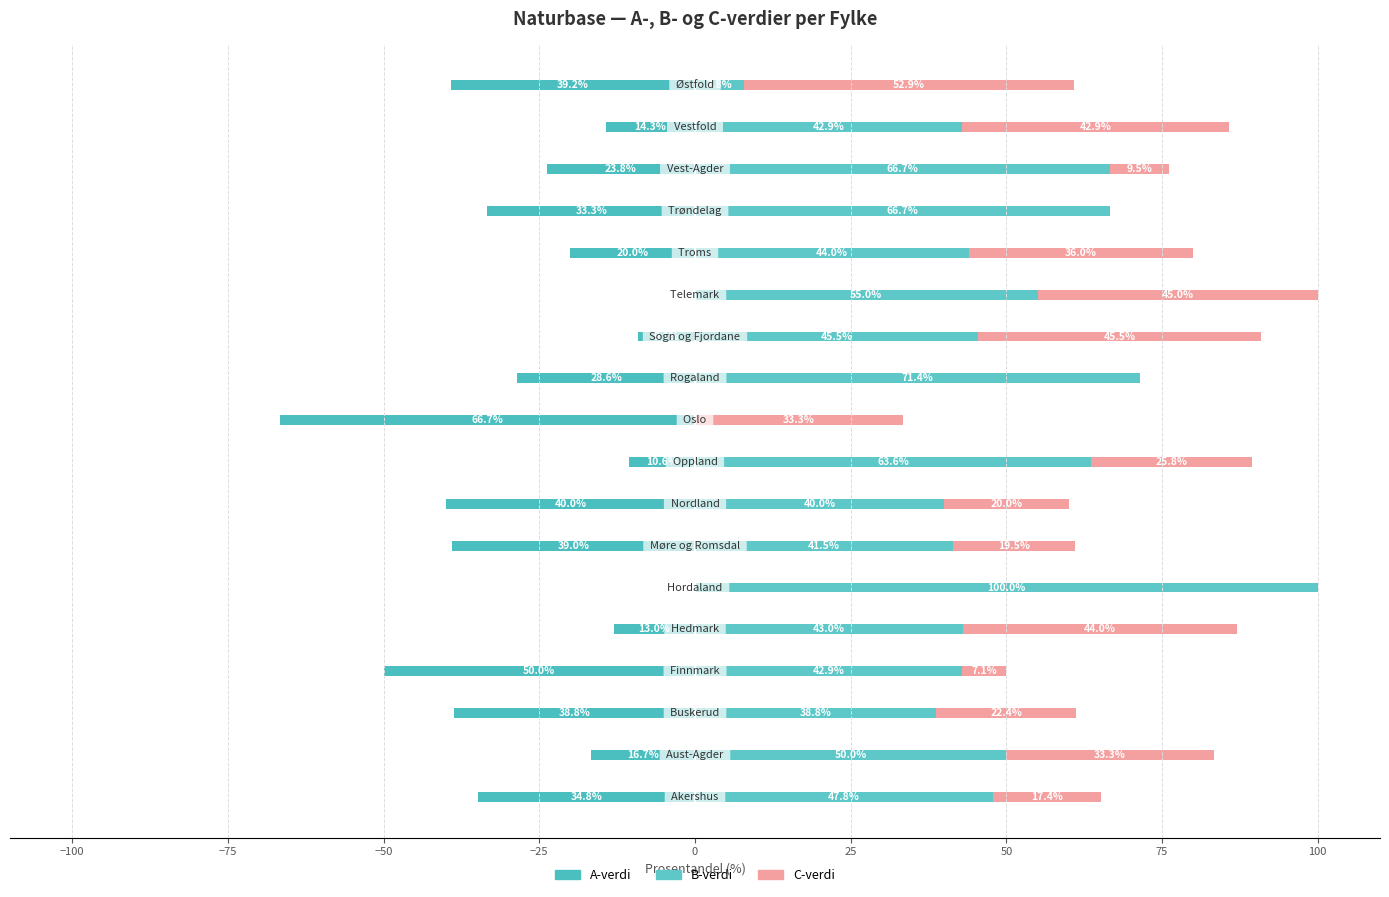

What is the average value of the B-verdi series?

48.2